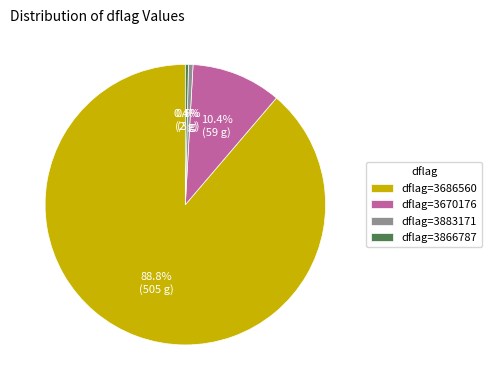

Which category has the biggest portion of the pie?

dflag=3686560